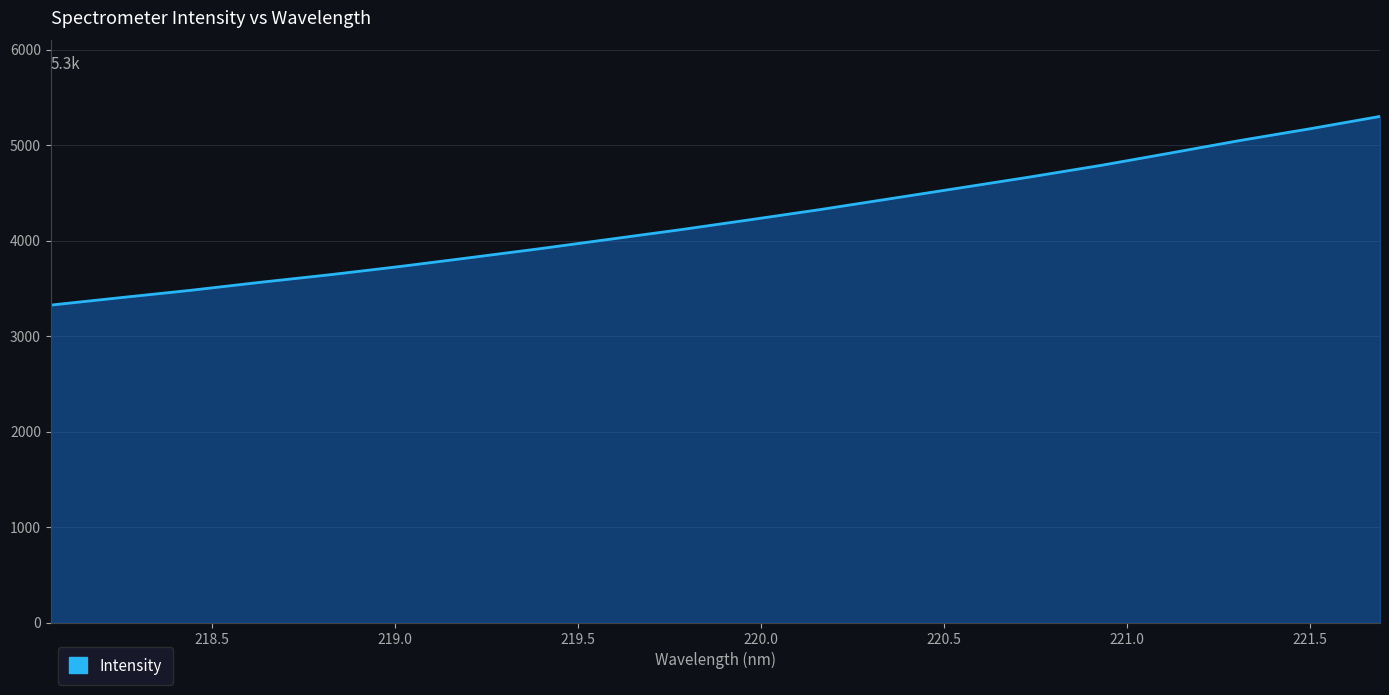

Reading left to right, extract all data points from this chart.

3324.7	3403.0	3479.7	3563.9	3643.5	3729.9	3822.3	3916.4	4015.4	4114.2	4218.9	4325.3	4438.8	4552.2	4666.6	4786.2	4916.1	5048.0	5170.6	5299.7